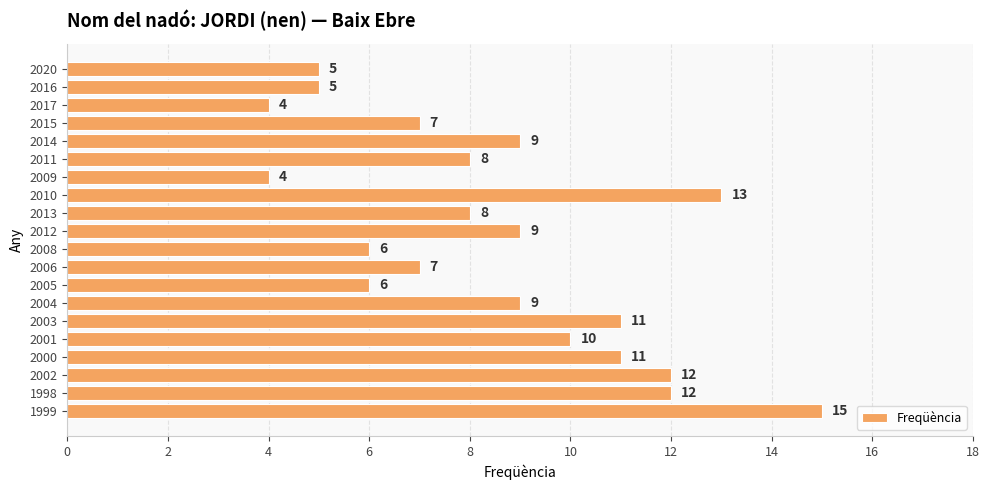

At which category does the chart reach its peak across all series?

1999